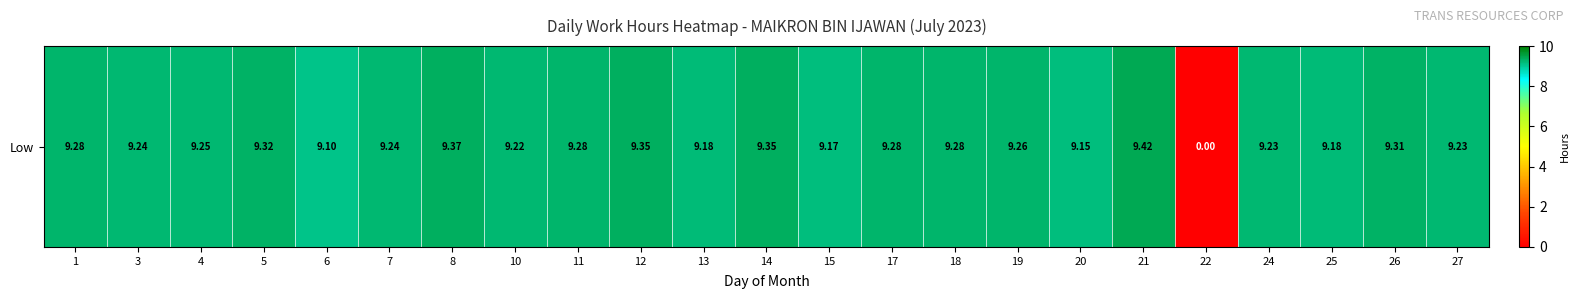

Which label corresponds to the largest value in the chart?

21